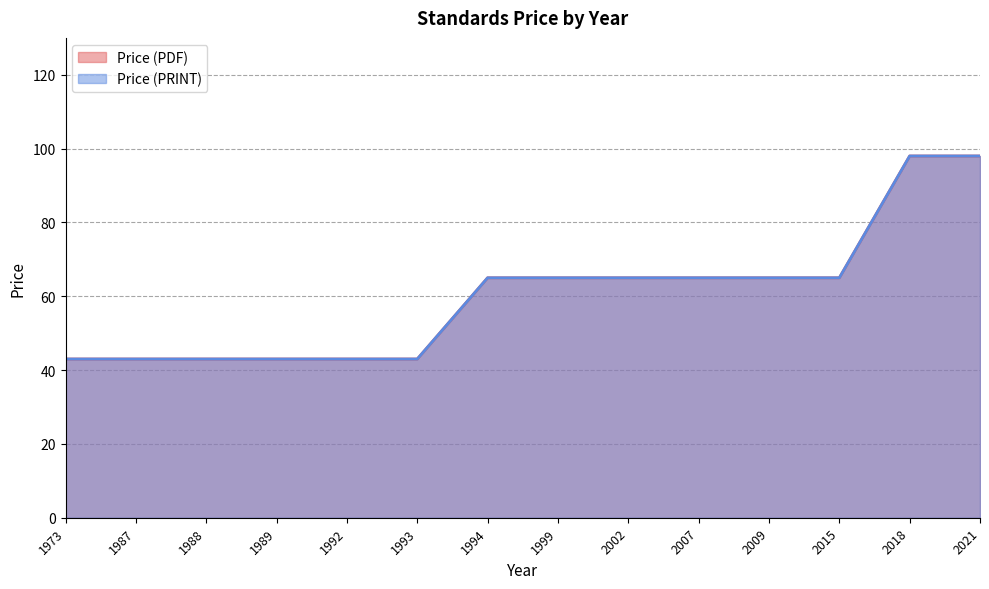

The value of Price (PDF) at 1992 is 27. True or false?

False